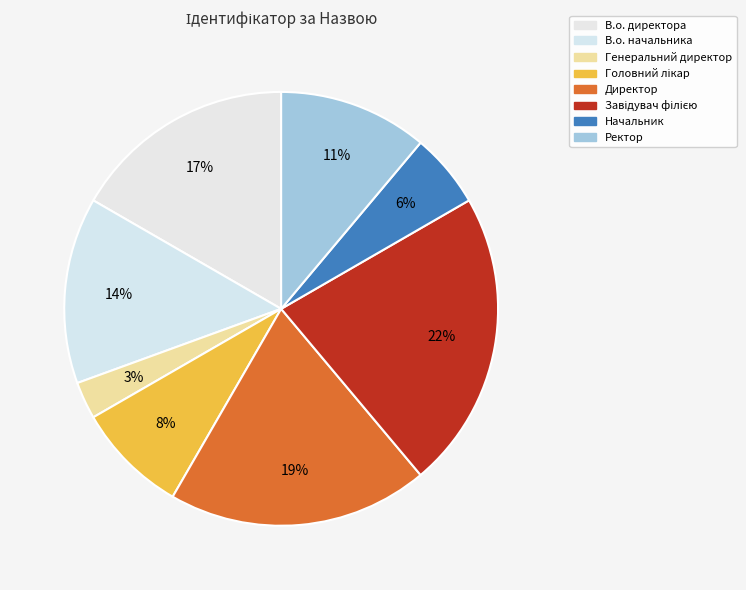

Count the number of slices in the pie.

8